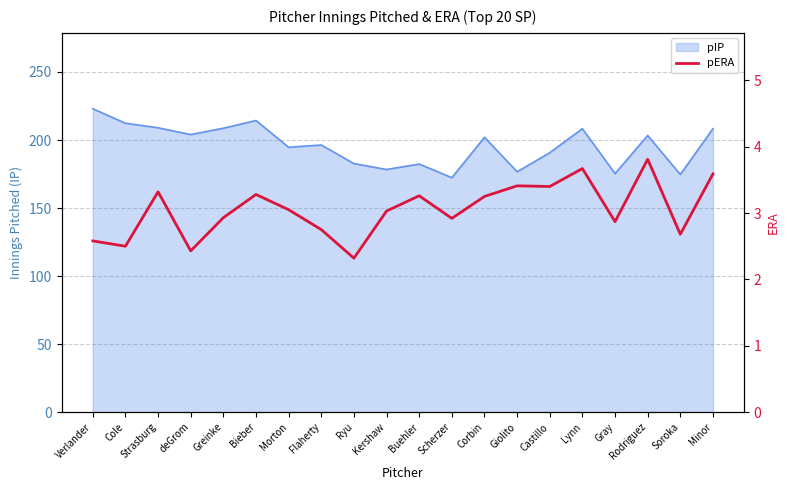

What is the label of the 1st point from the right?

Minor